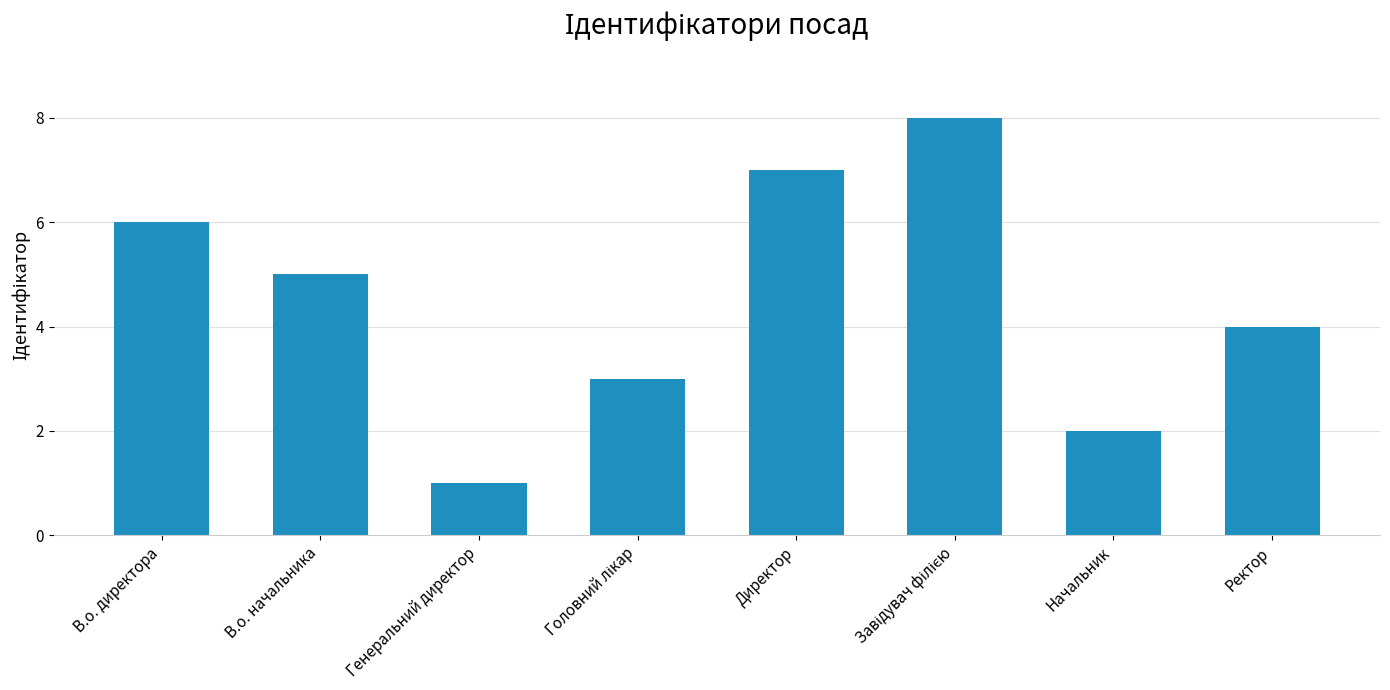

Between Начальник and Ректор, which is larger?

Ректор